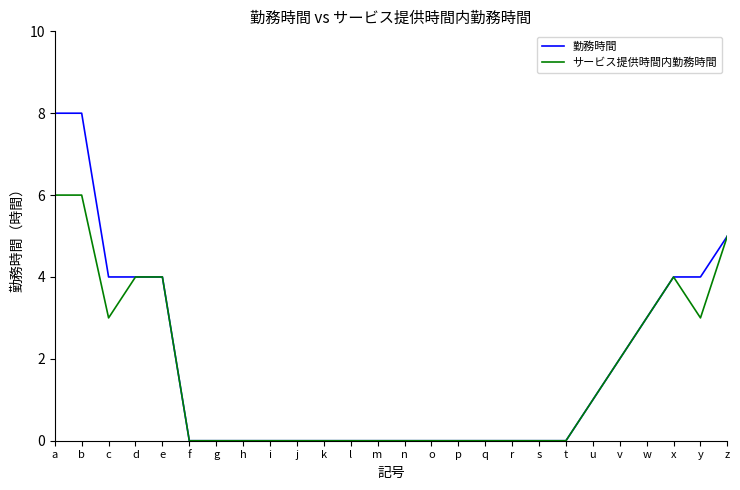

The value of 勤務時間 at p is 5.2. True or false?

False